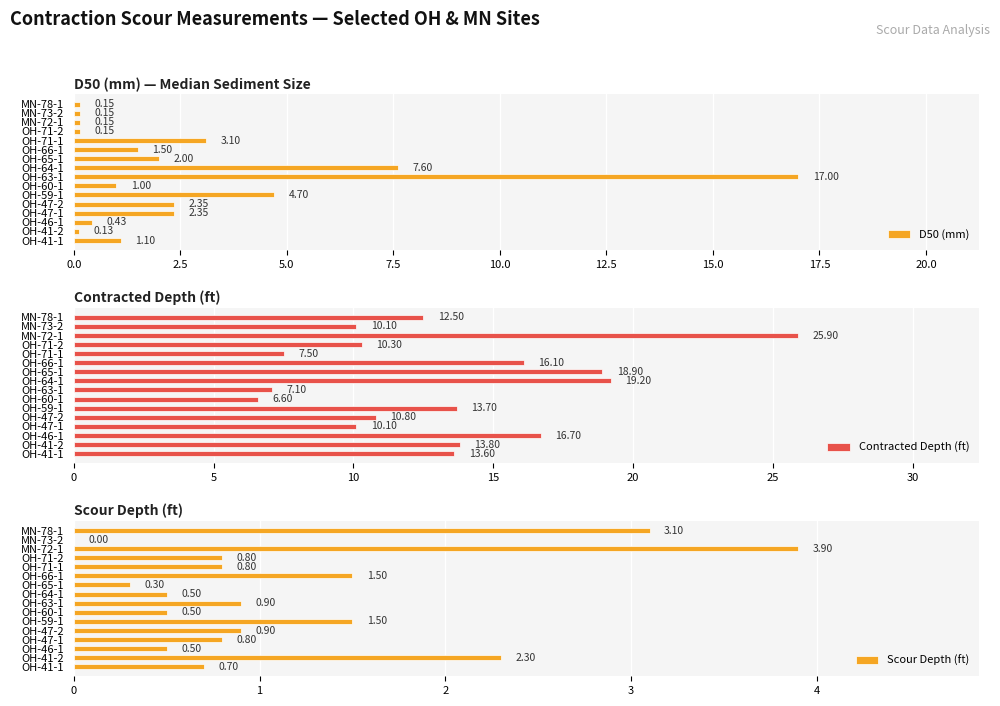

What is the difference between the maximum and minimum values in the D50 (mm) series?

16.9